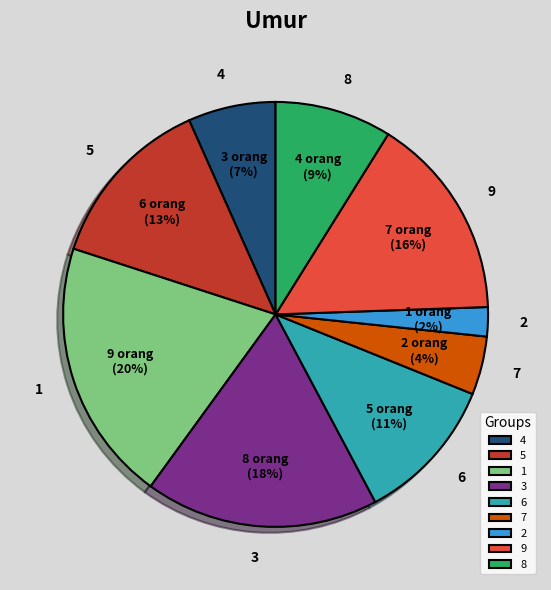

What is the smallest slice in the pie chart?

2